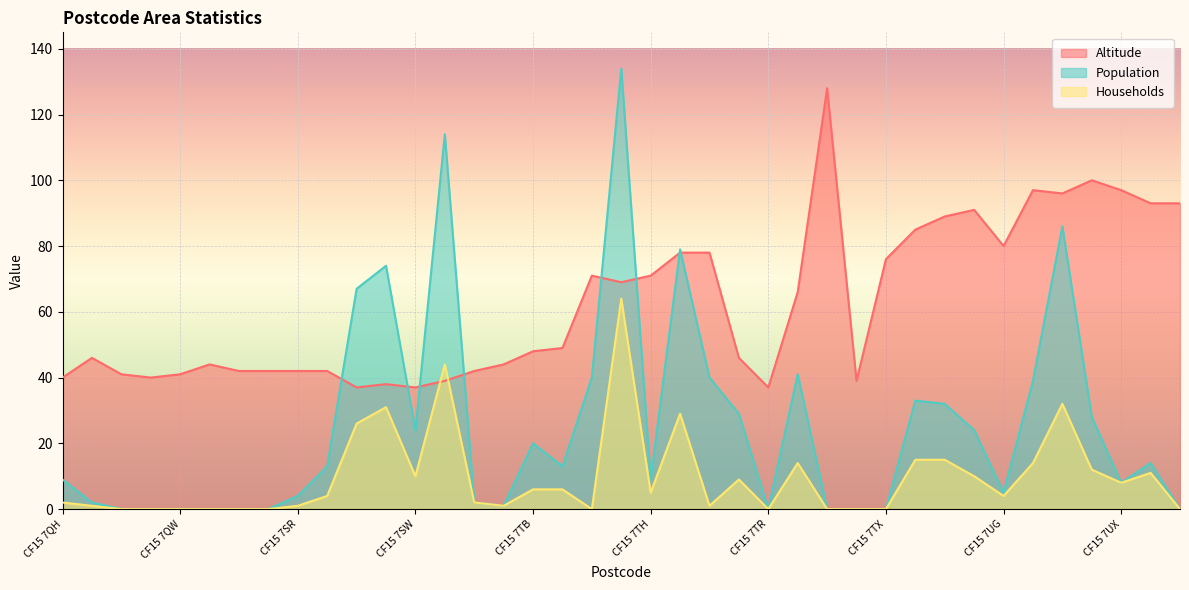

What is the sum of the Population values at CF15 7UG and CF15 7UX?

13